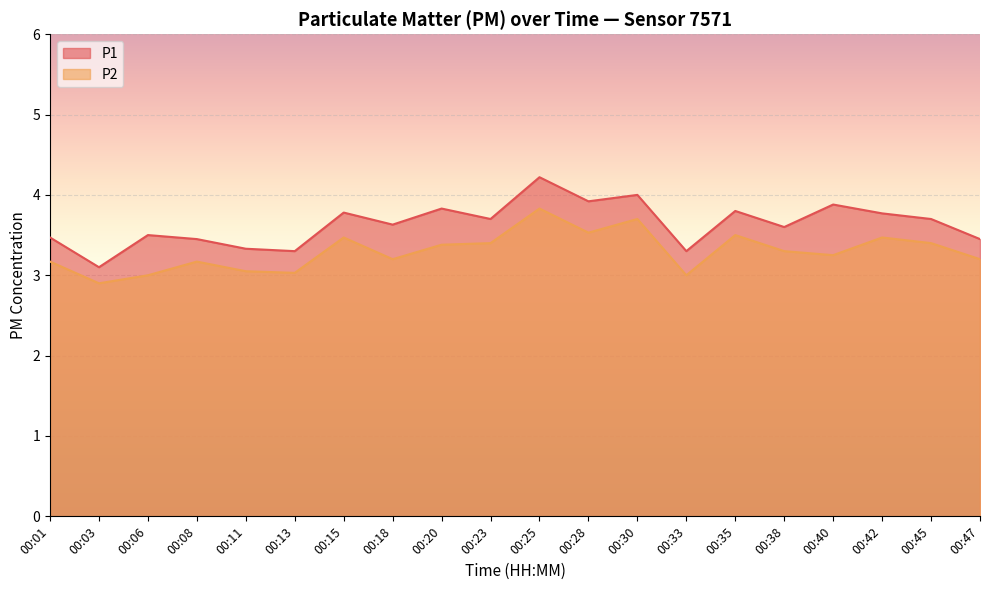

Where is P1 nearest to the value 3?

00:03